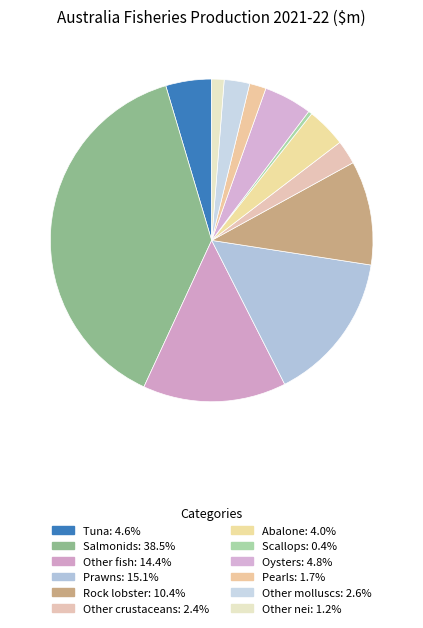

To the nearest percent, what percentage of the pie is Rock lobster?

10%